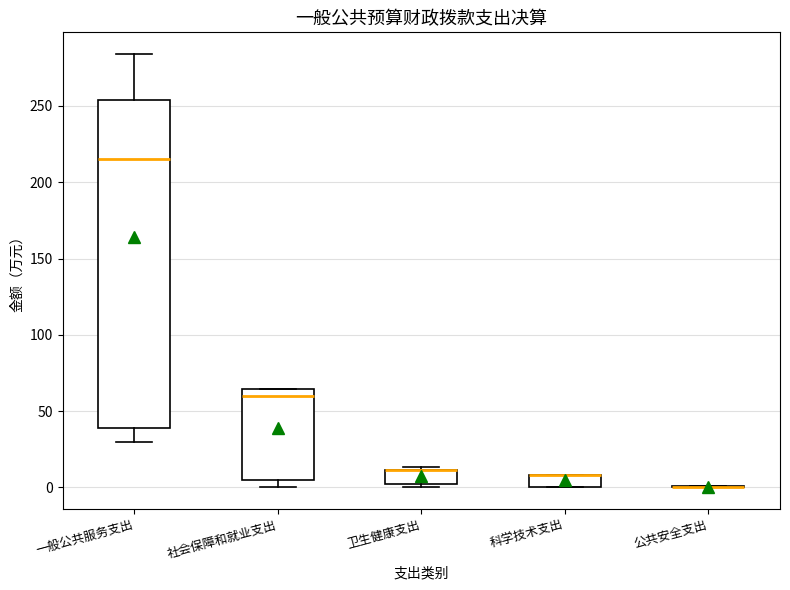

Comparing the boxes themselves (not the whiskers), which one is the tallest?

一般公共服务支出